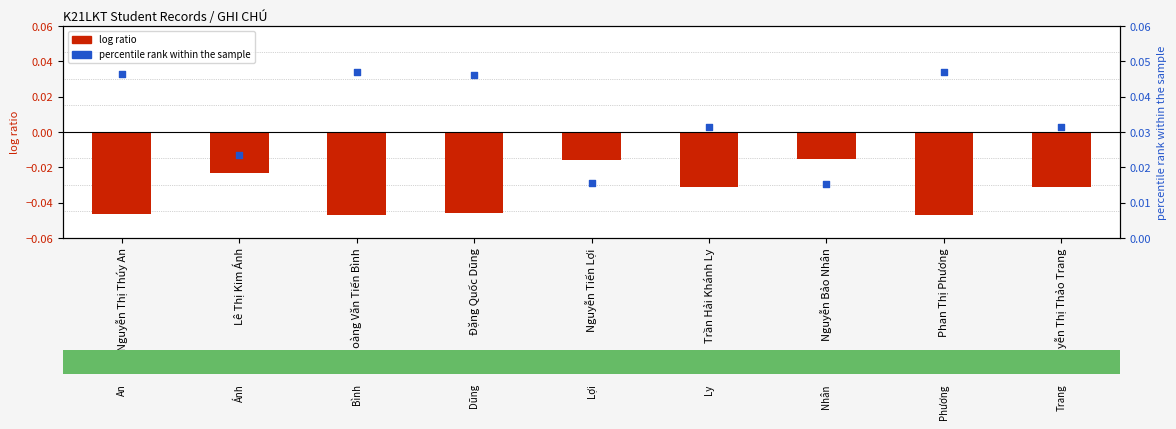

Which series has the largest total across all categories?

percentile rank within the sample